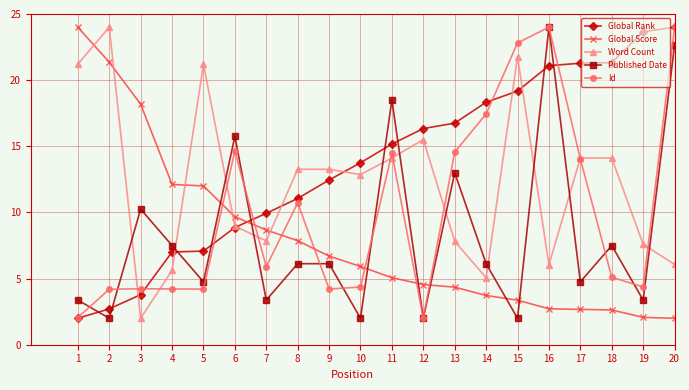

Is it true that Published Date equals 3.0 at 14?

False